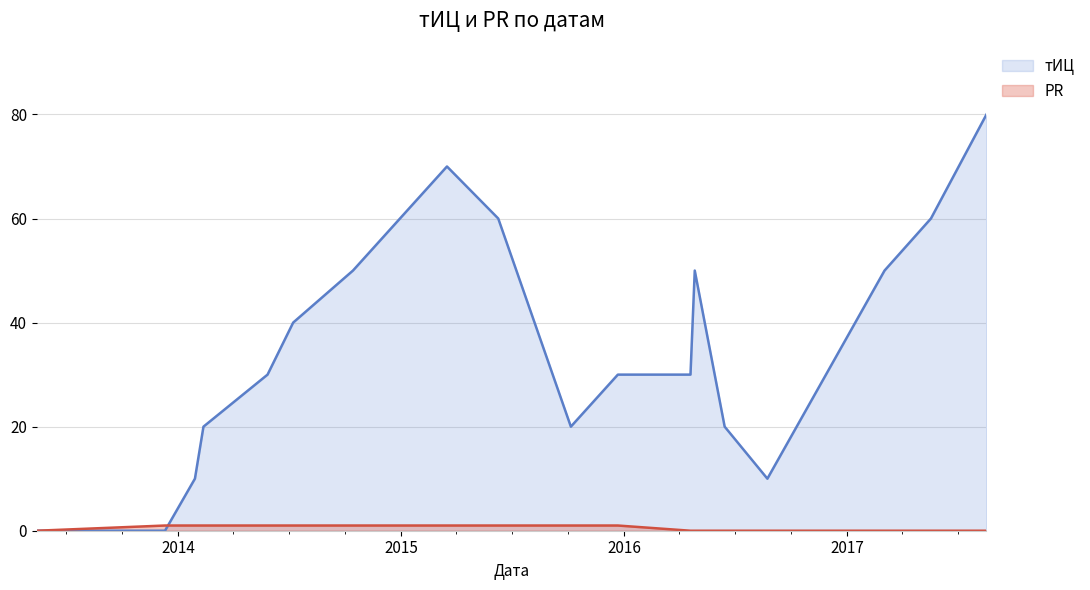

Is the value of тИЦ at 2015-06-09 greater than the value of PR at 2014-01-28?

Yes